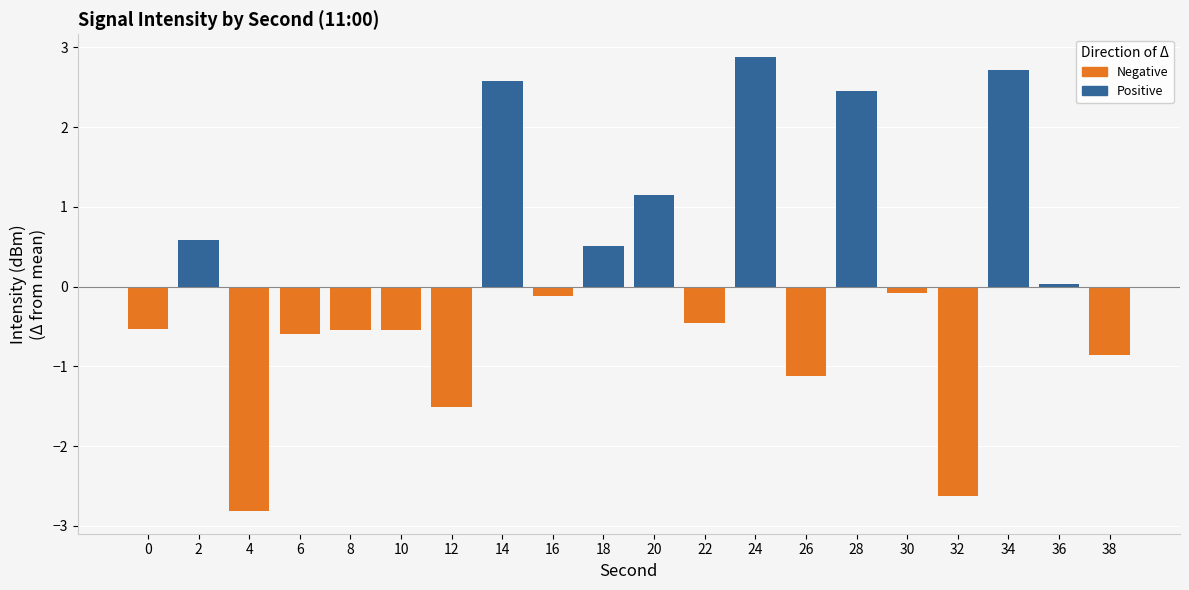

Is it true that Positive equals 0.0 at 36?

True